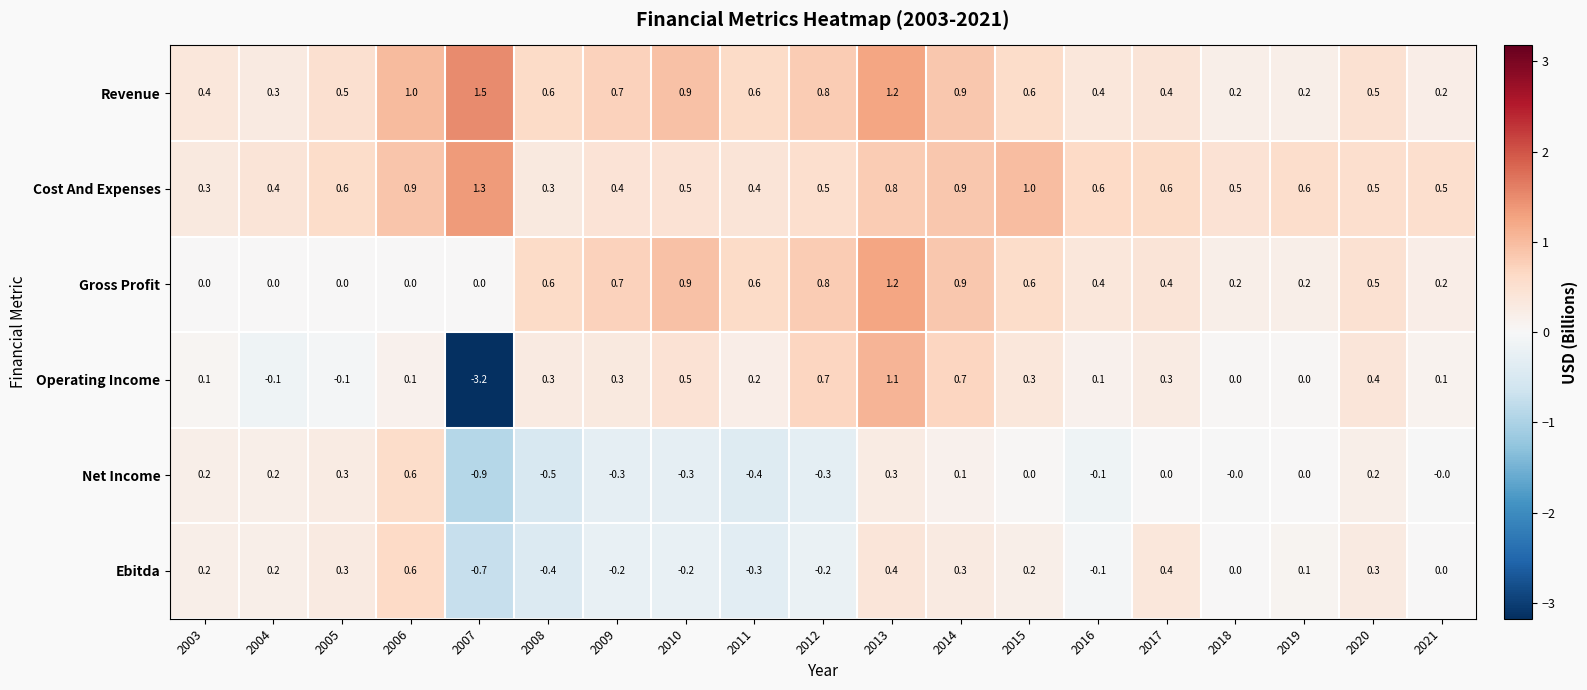

What is the difference between the maximum and minimum values in the Revenue series?

1.3